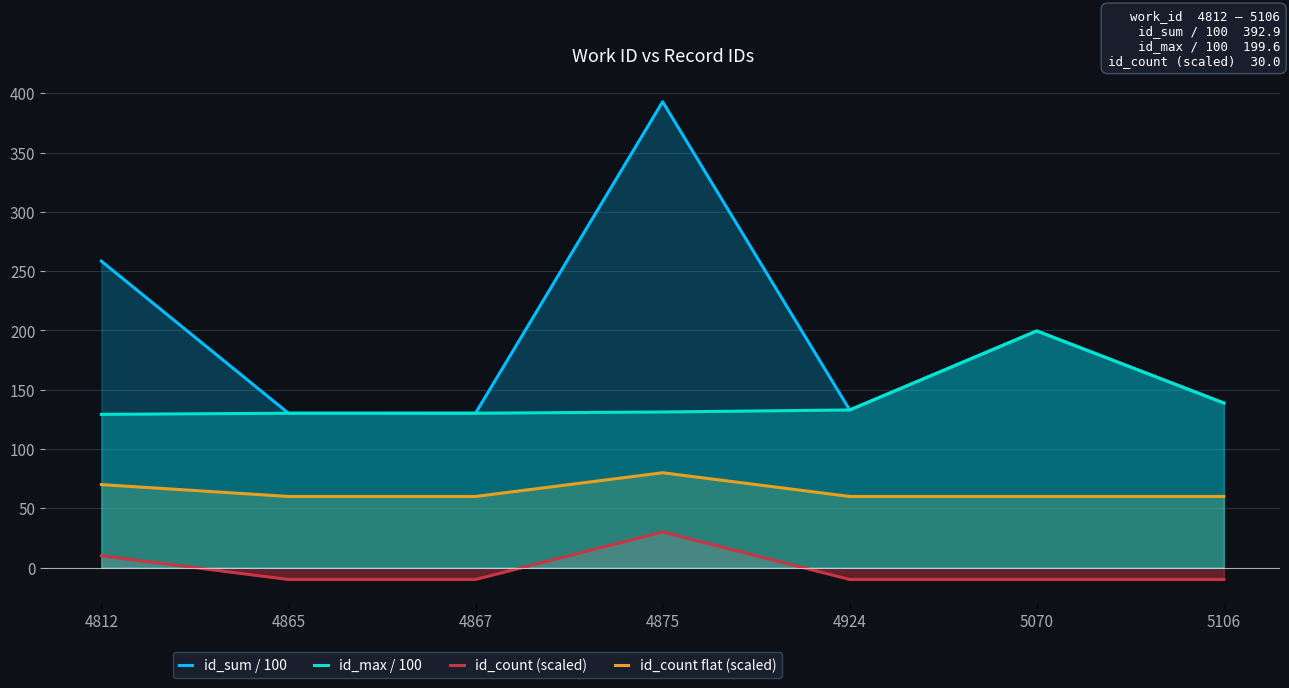

True or false: id_count flat (scaled) and id_count (scaled) intersect in this chart.

False